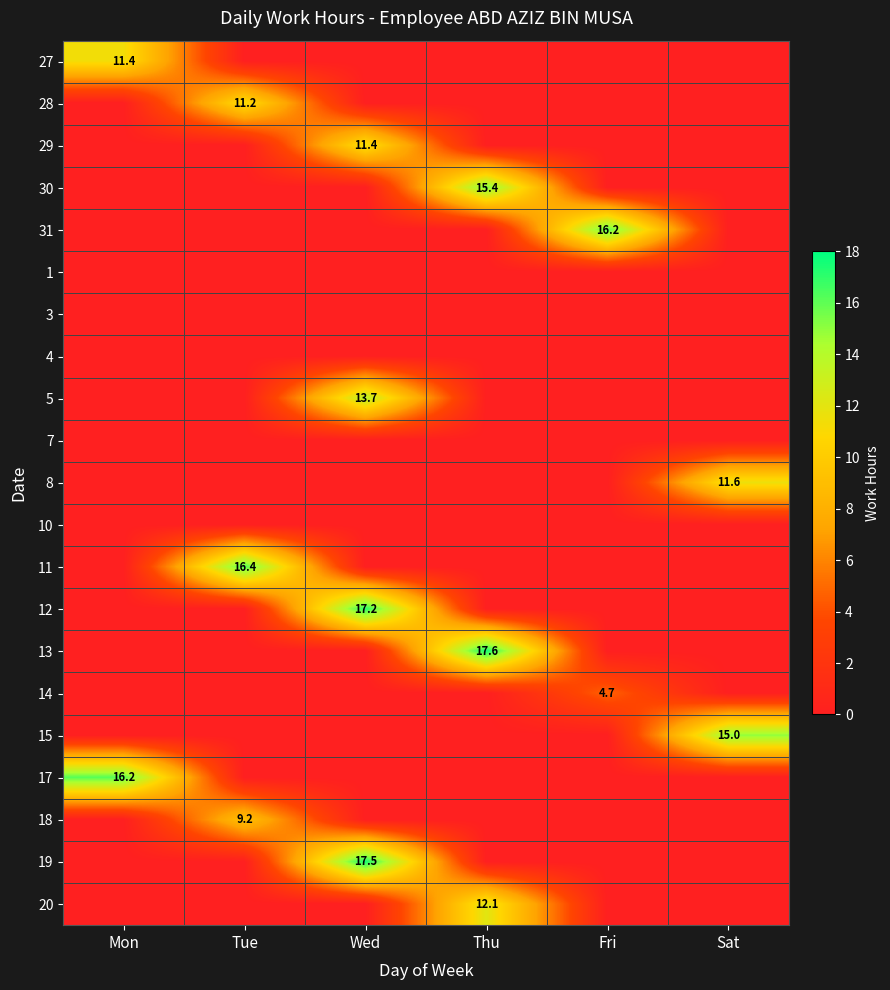

Which label corresponds to the largest value in the chart?

Thu